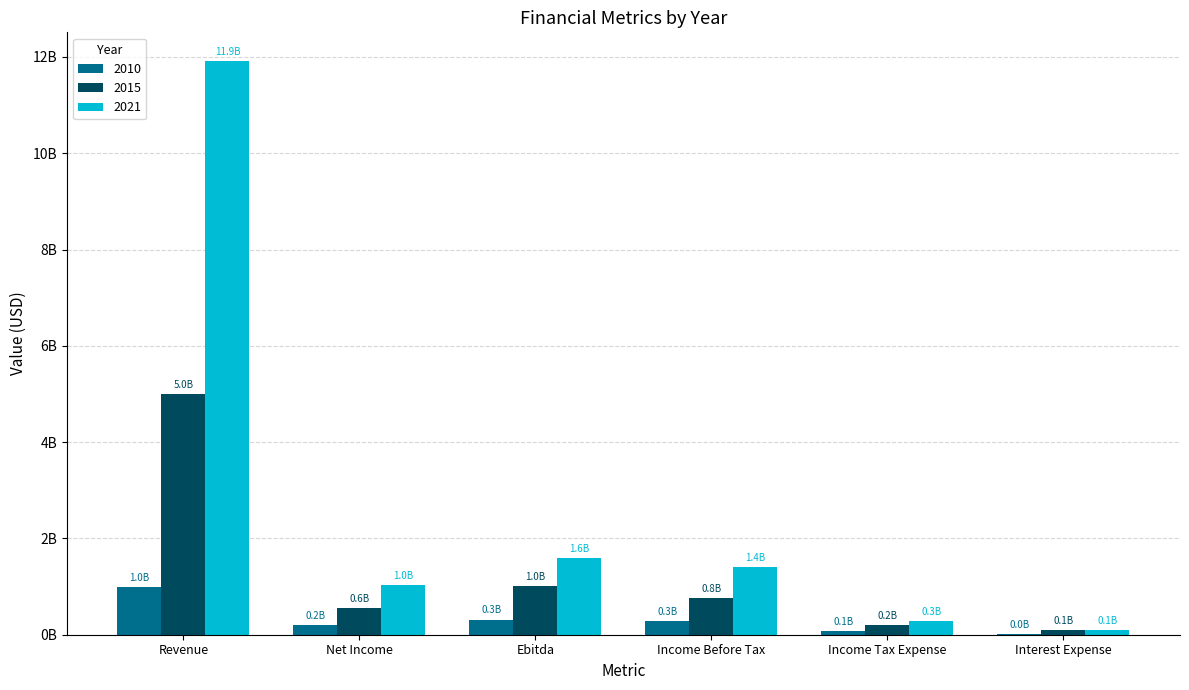

At Ebitda, list the series in order from smallest to largest.

2010, 2015, 2021